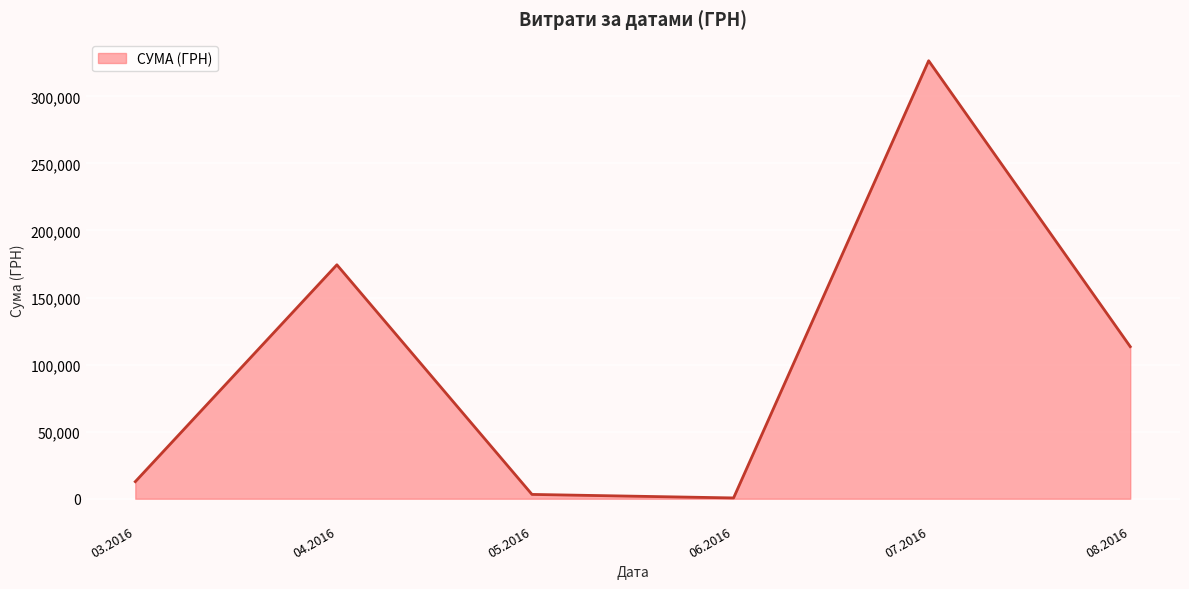

How many interior local peaks (higher than both neighbors) does the data have?

2